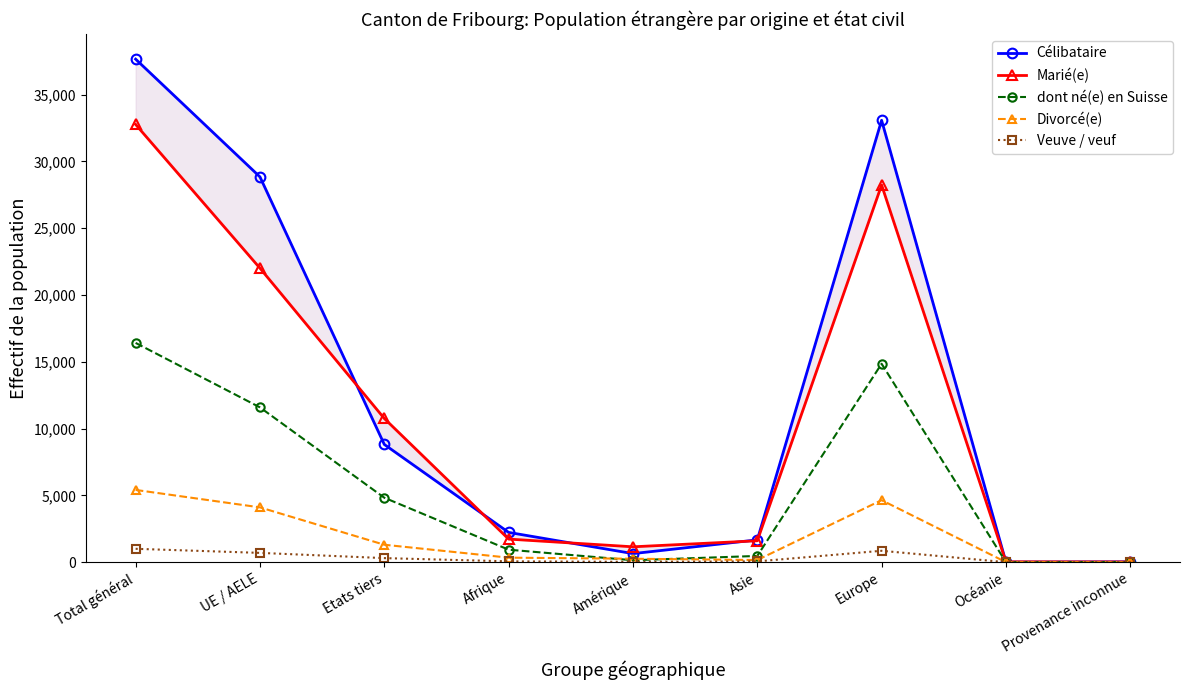

What is the average value of the Veuve / veuf series?

334